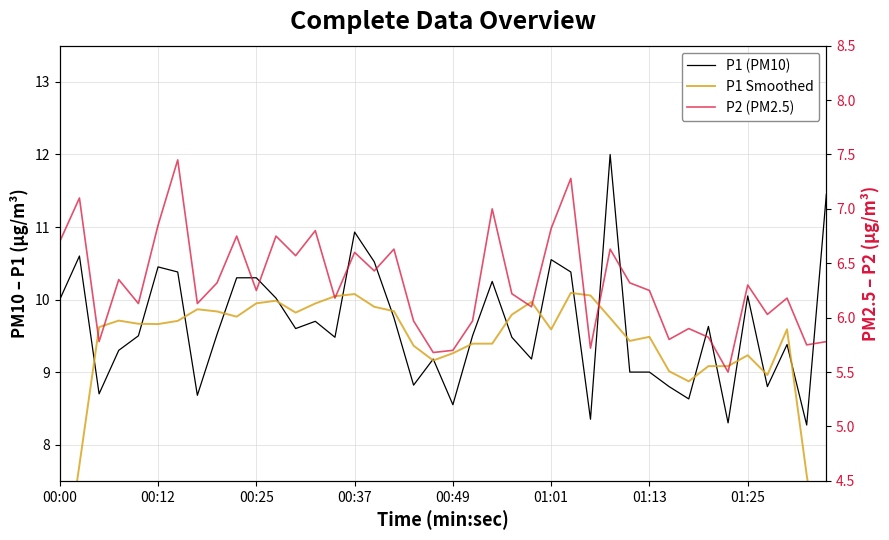

How many lines are shown in the chart?

3